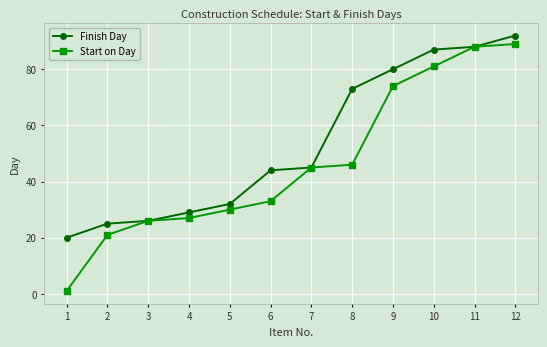

How many distinct data groups are displayed?

2